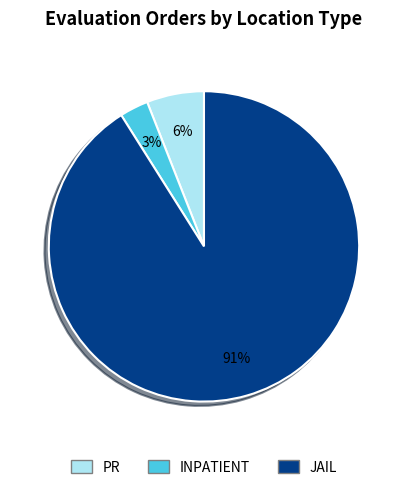

To the nearest percent, what is the difference between the largest and smallest slice percentages?

88%